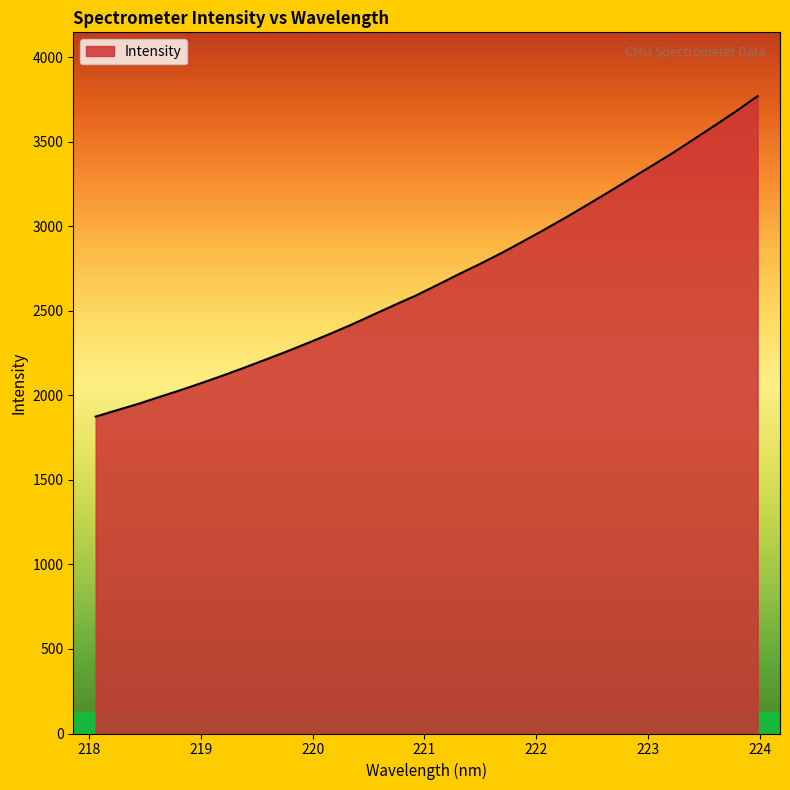

Does the chart have visible grid lines?

No